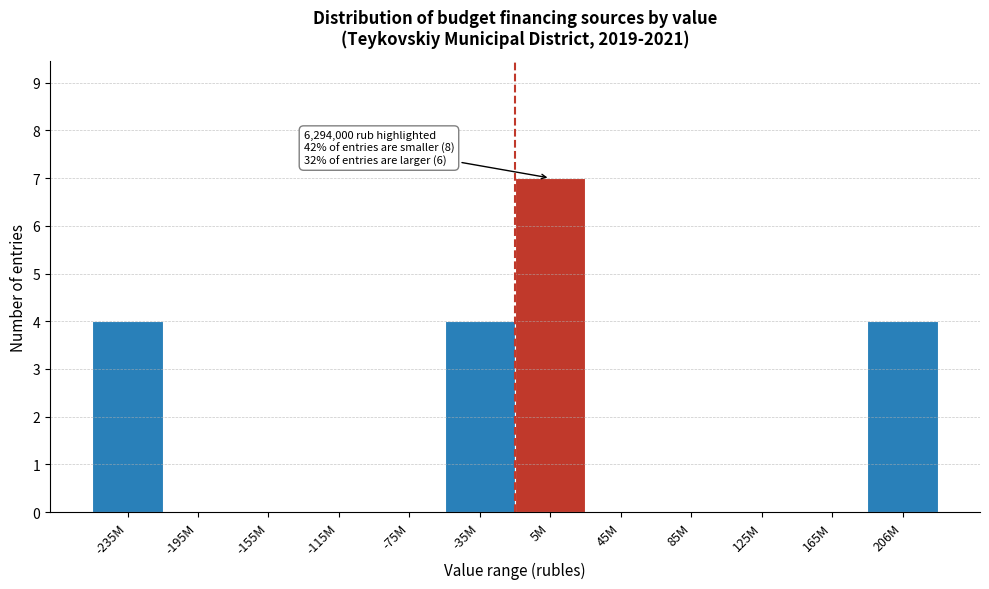

Reading right to left, transcribe all the data shown in this chart.

206M=4	165M=0	125M=0	85M=0	45M=0	5M=7	-35M=4	-75M=0	-115M=0	-155M=0	-195M=0	-235M=4